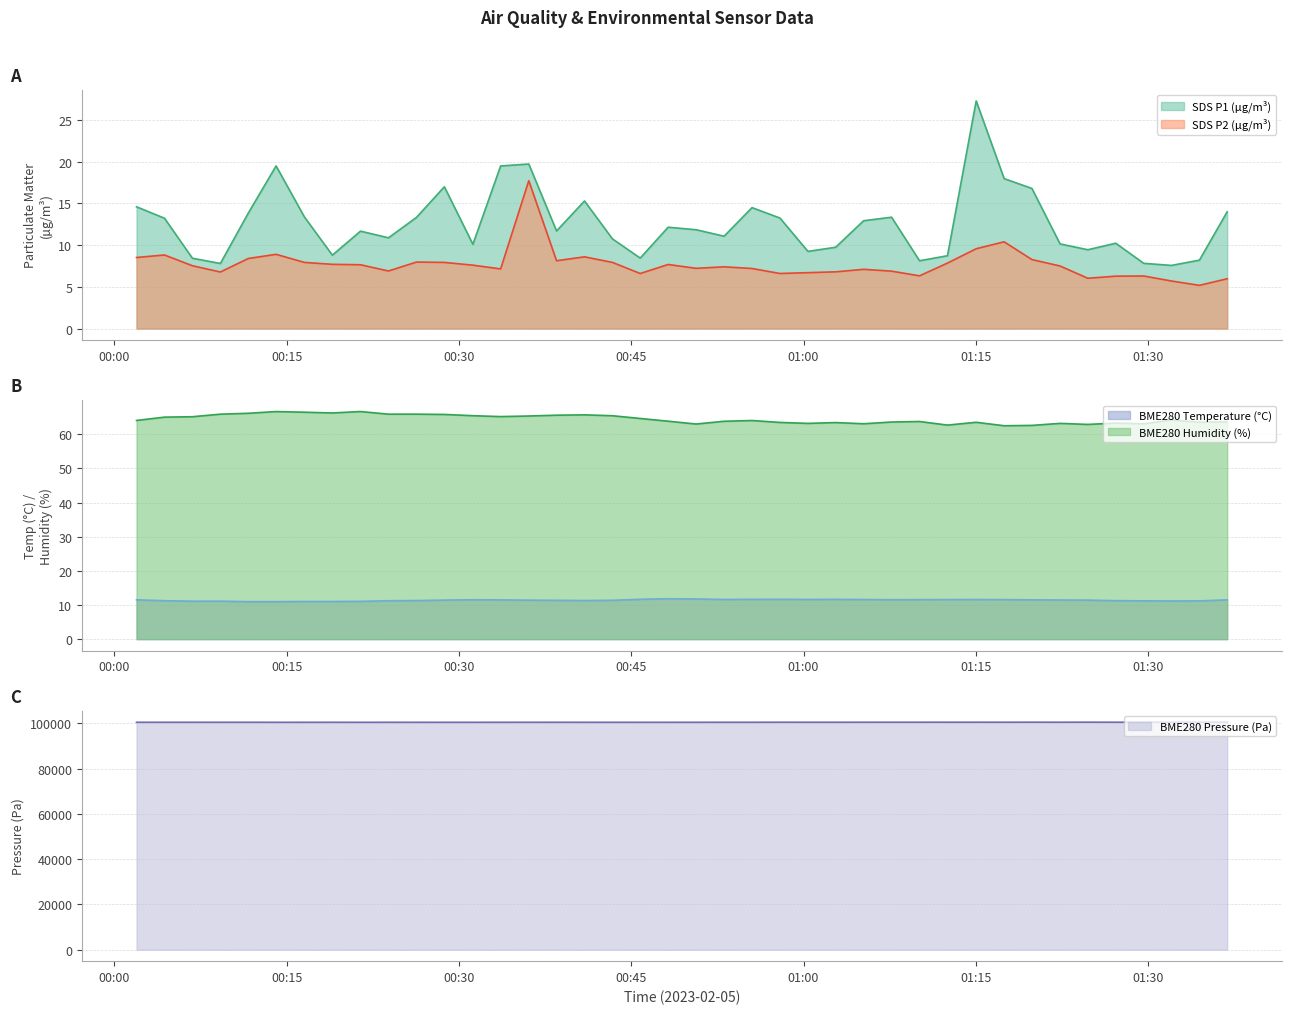

True or false: SDS P1 (µg/m³) and SDS P2 (µg/m³) cross at least once.

False